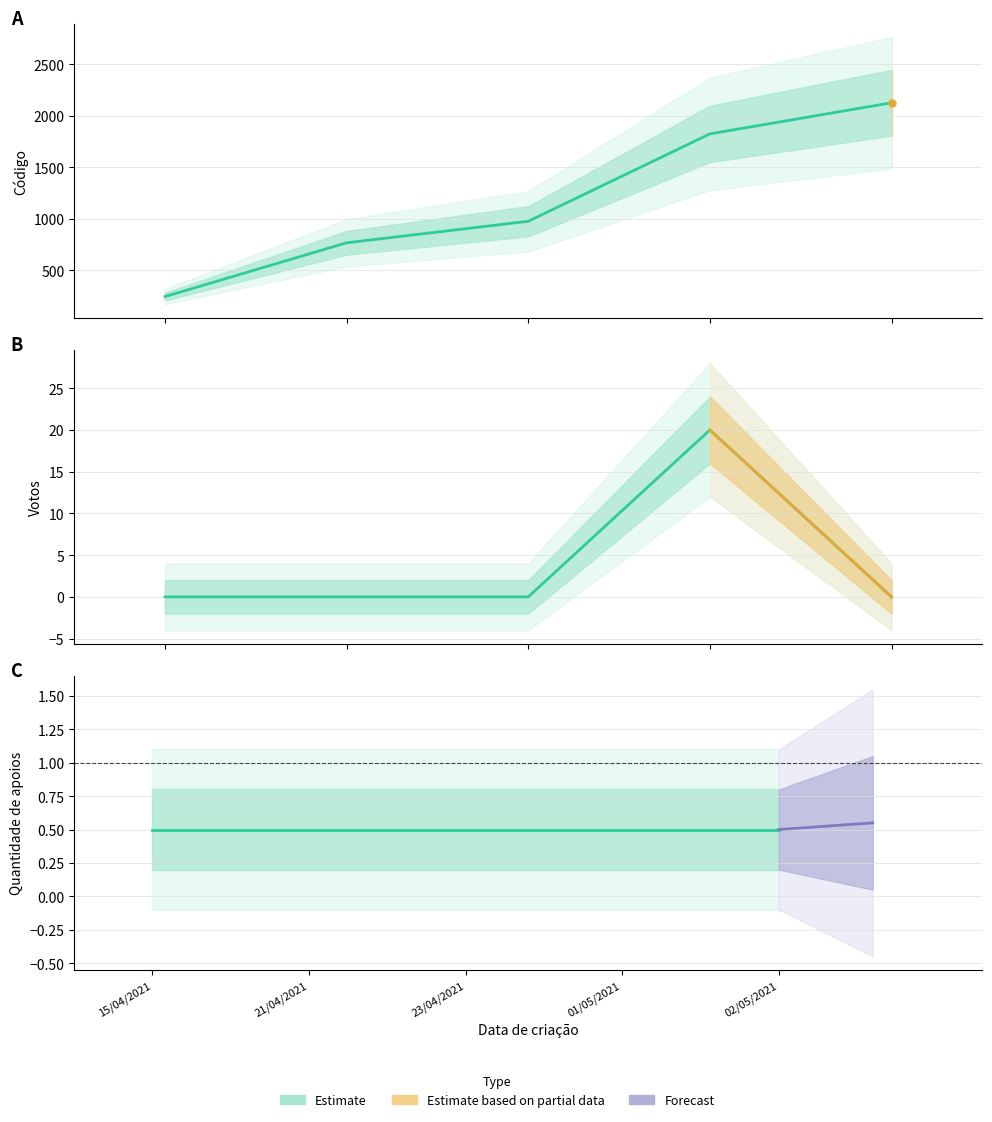

How many data points does each series have?

5